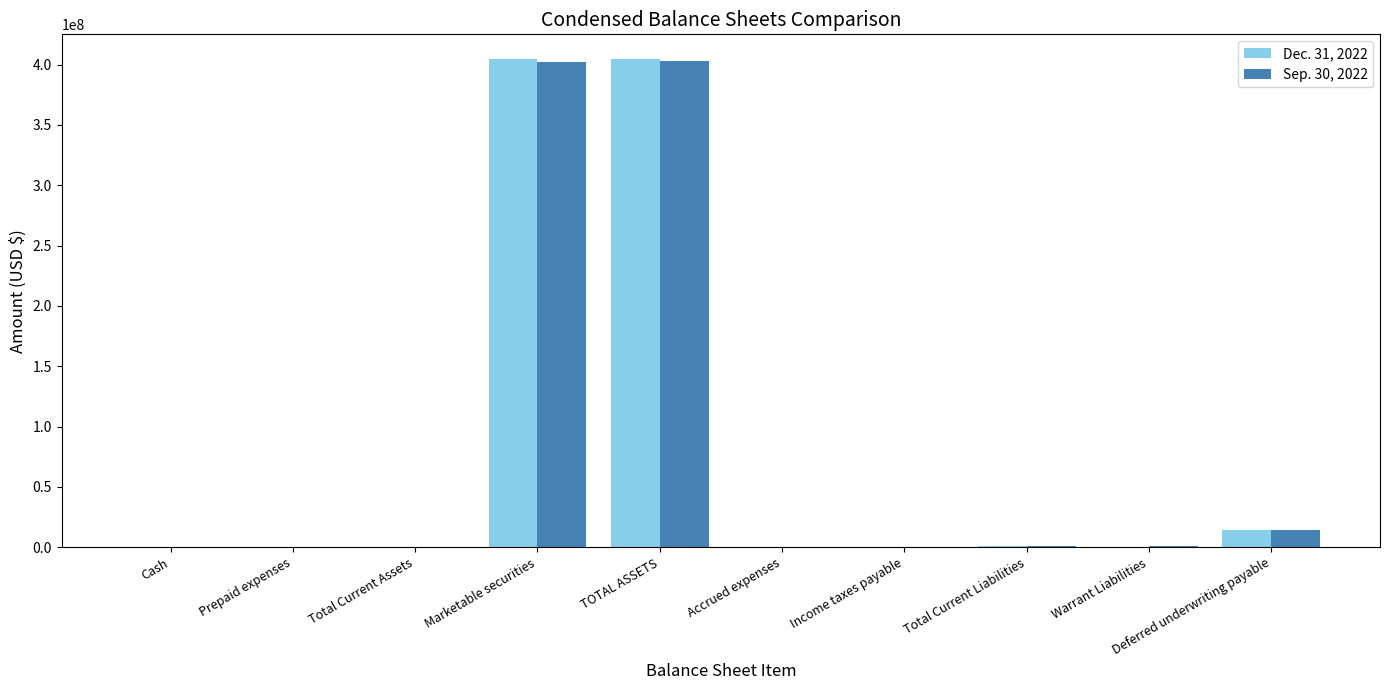

The Sep. 30, 2022 series shows 14000000 at Deferred underwriting payable. True or false?

True